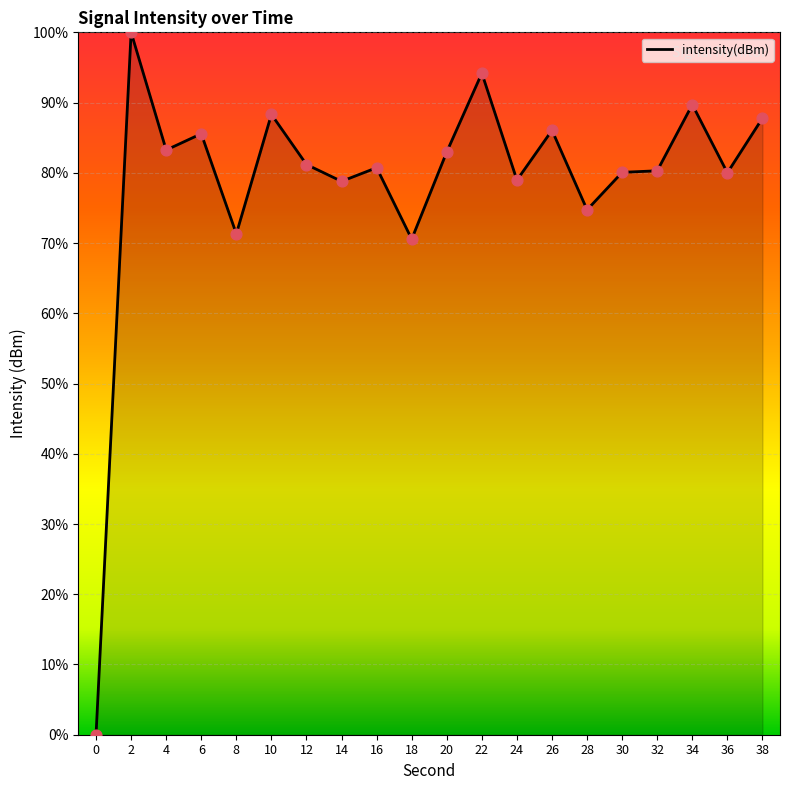

Between 28 and 30, which is larger?

30